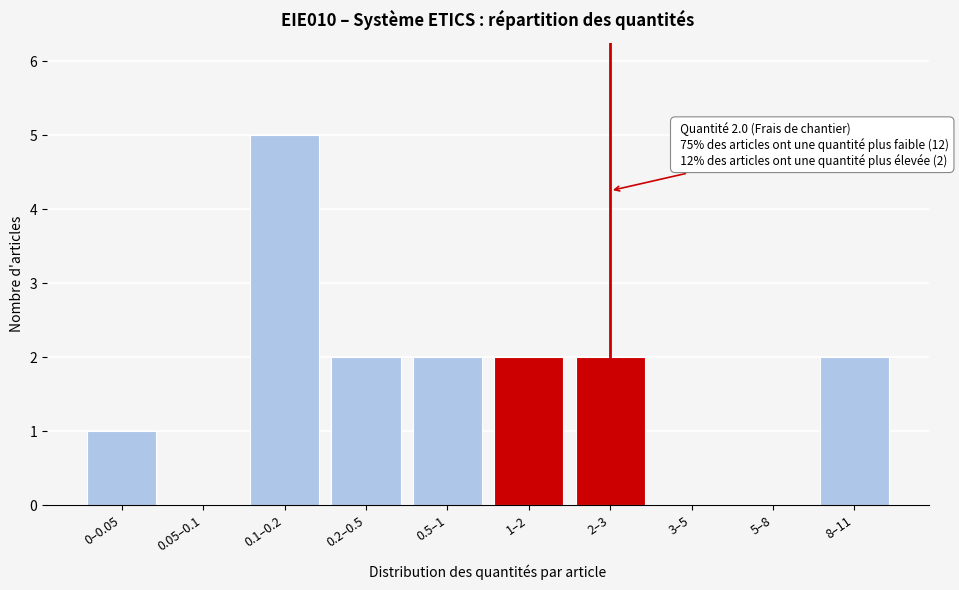

Reading left to right, transcribe all the data shown in this chart.

0–0.05=1	0.05–0.1=0	0.1–0.2=5	0.2–0.5=2	0.5–1=2	1–2=2	2–3=2	3–5=0	5–8=0	8–11=2